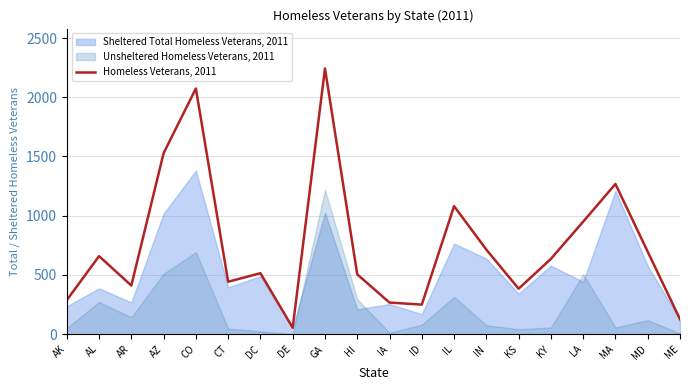

What is the difference between the maximum and second lowest values?

2116